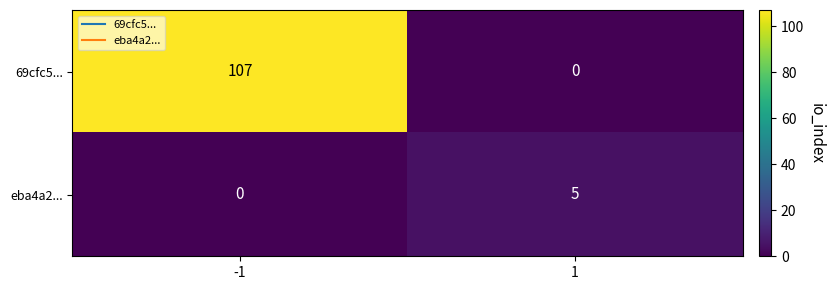

What is the total value across all series at -1?

107